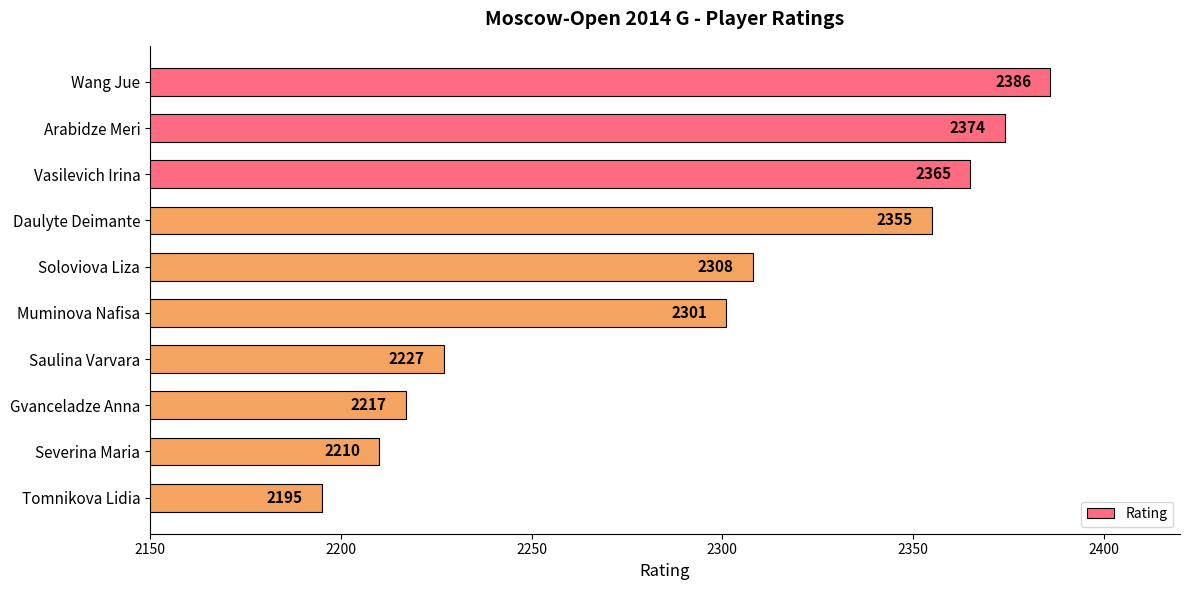

Where is the data nearest to the value 2290?

Muminova Nafisa